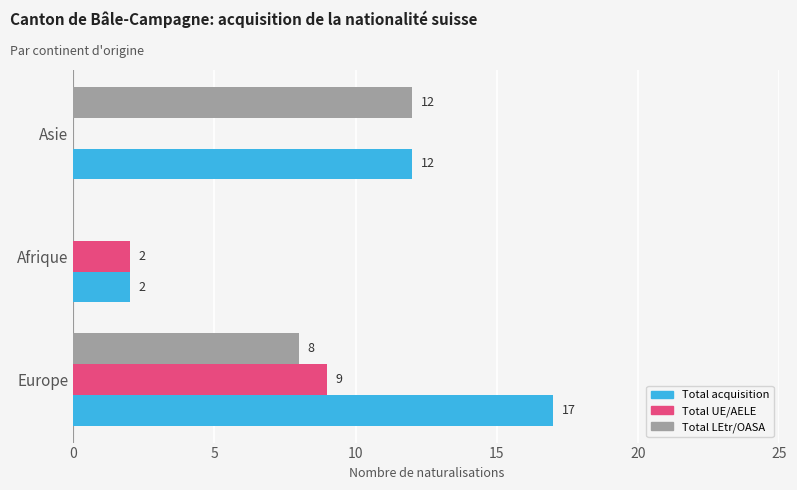

Count the Total LEtr/OASA values in the range 0 to 12.

3